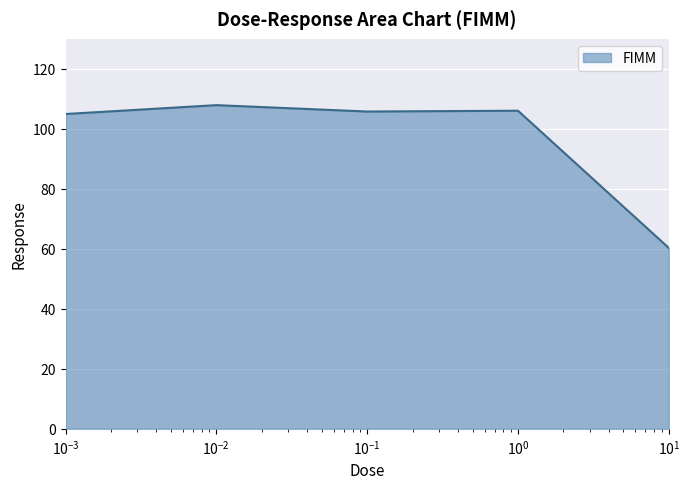

What is the difference between the maximum and minimum values?

47.6